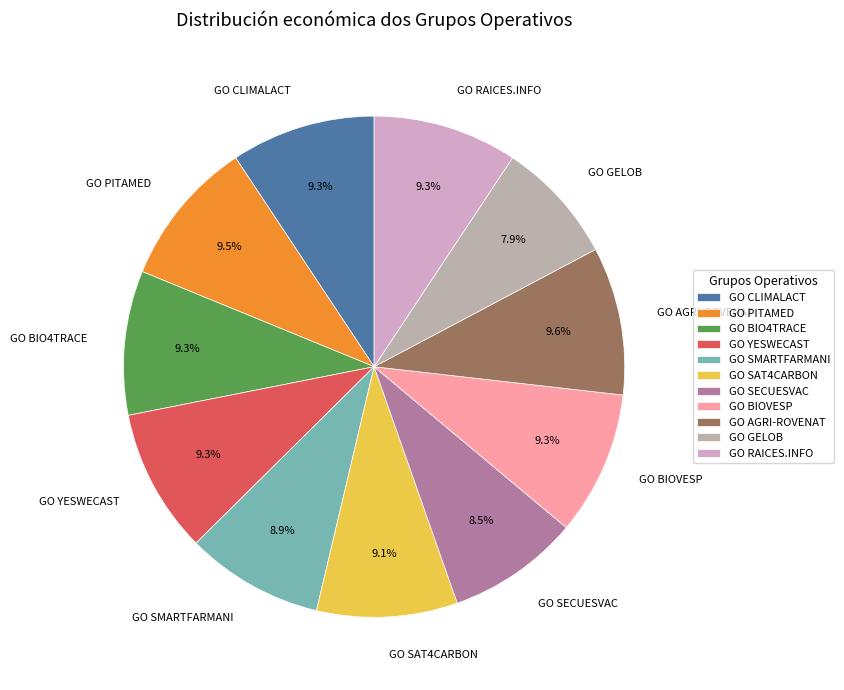

What is the ratio of the value at GO PITAMED to the value at GO SECUESVAC?

1.1